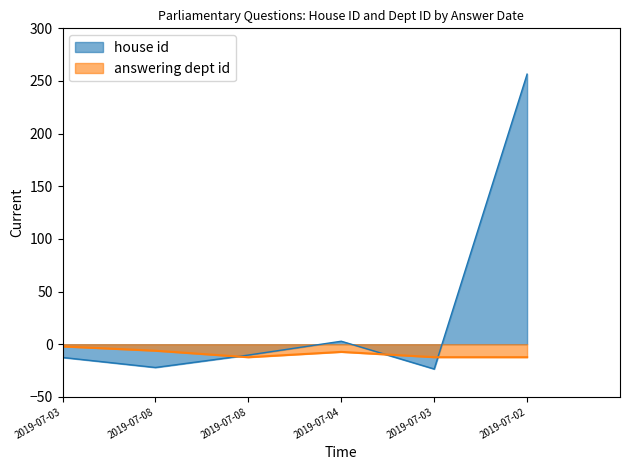

Rank the categories by value from lowest to highest.

2019-07-03, 2019-07-08, 2019-07-03, 2019-07-08, 2019-07-04, 2019-07-02